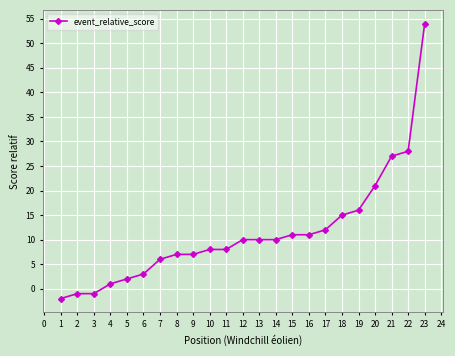

The value at 3 is 1. True or false?

False